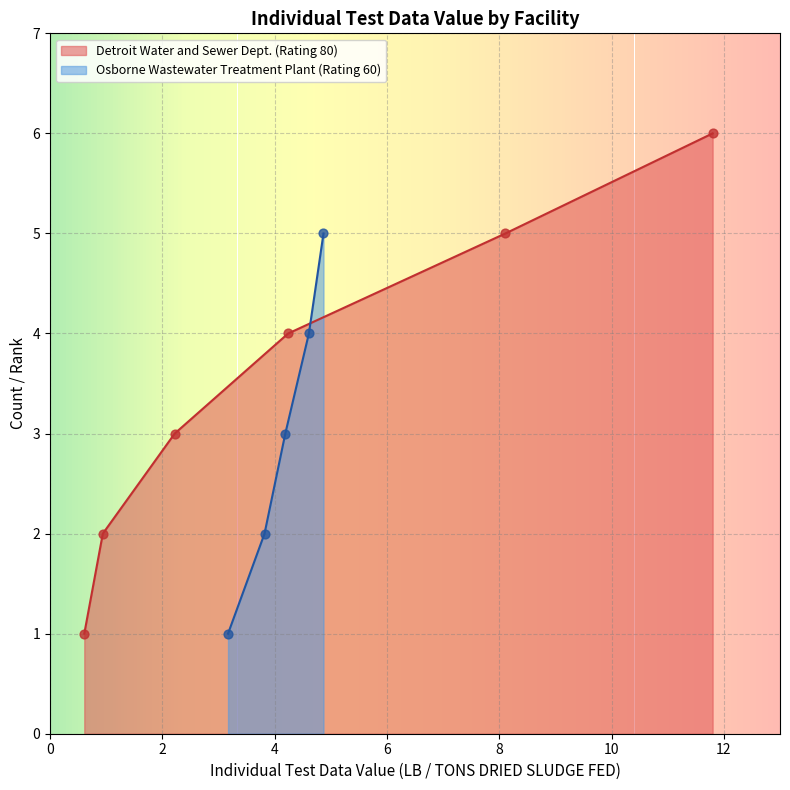

What is the maximum value for Osborne Wastewater Treatment Plant (Rating 60)?

5